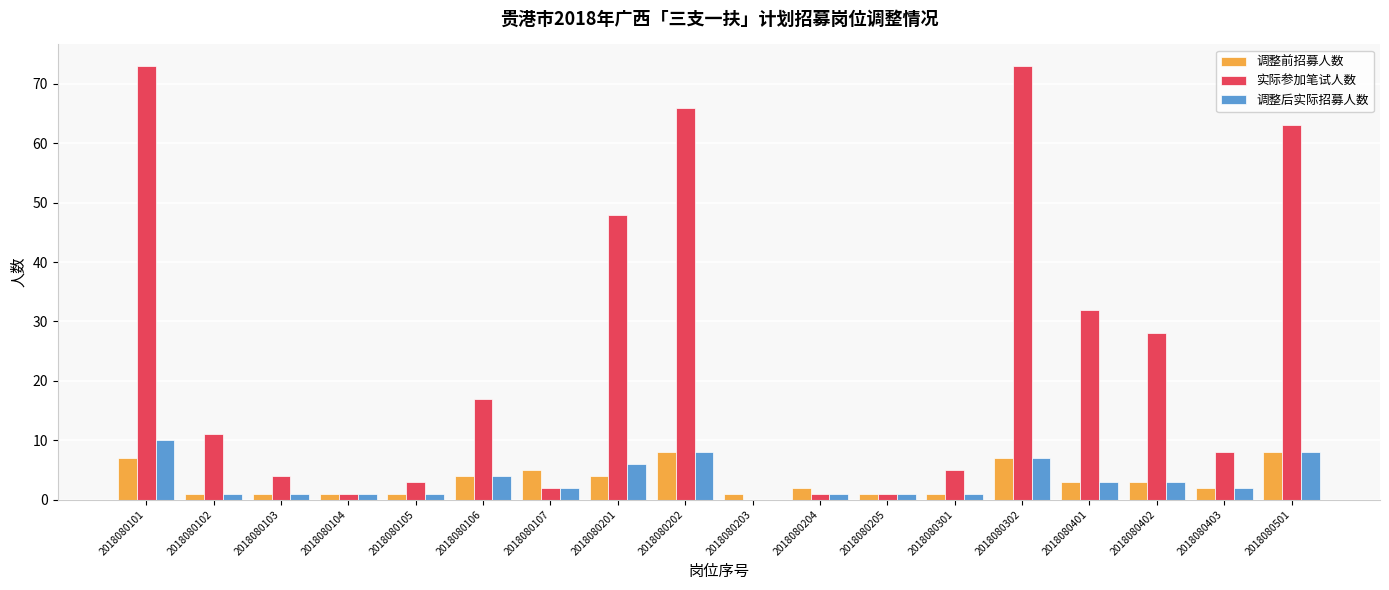

Is the value of 实际参加笔试人数 at 2018080102 greater than the value of 调整后实际招募人数 at 2018080205?

Yes